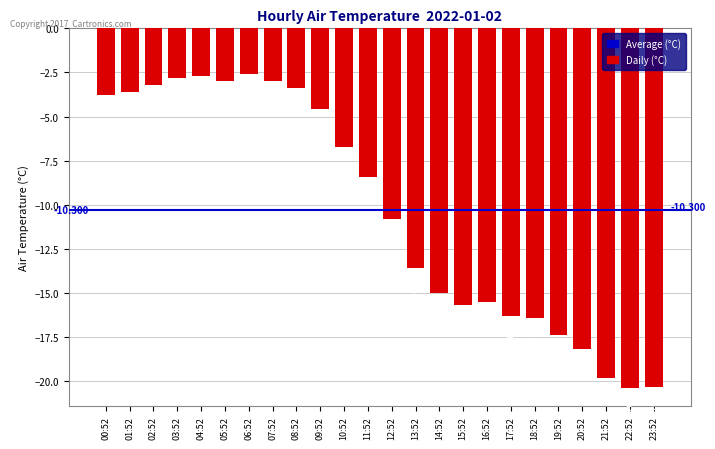

Which label corresponds to the largest value in the chart?

06:52